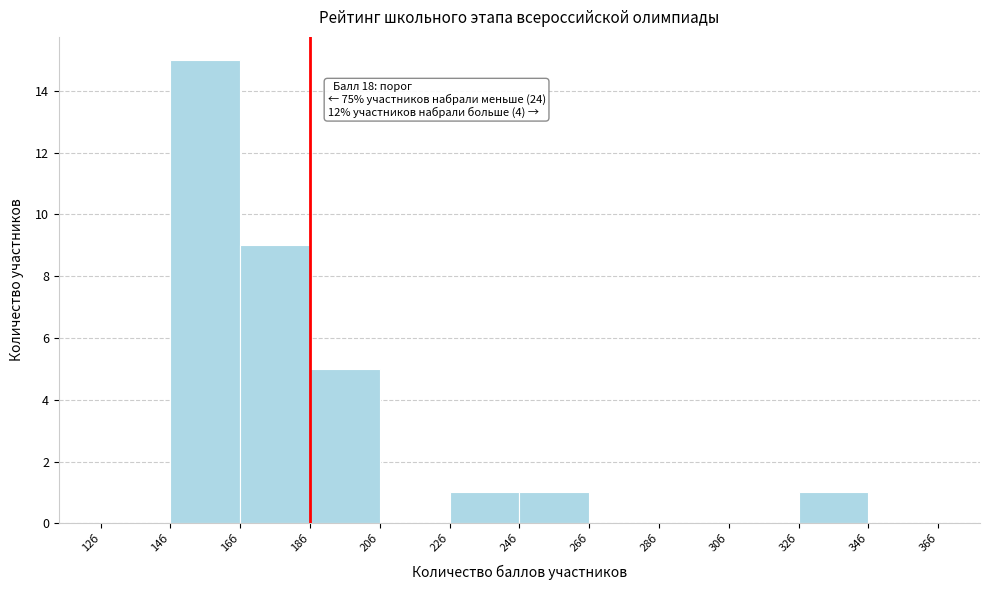

Which range on the x-axis has the tallest bar?

14 to 16